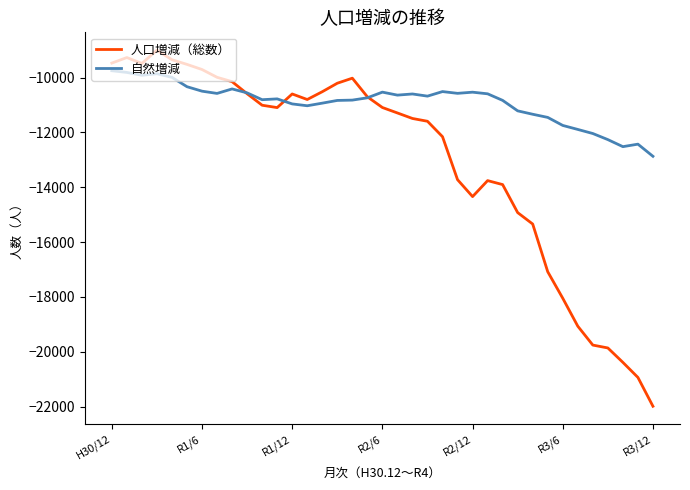

Which series has the largest range (max minus min)?

人口増減（総数）